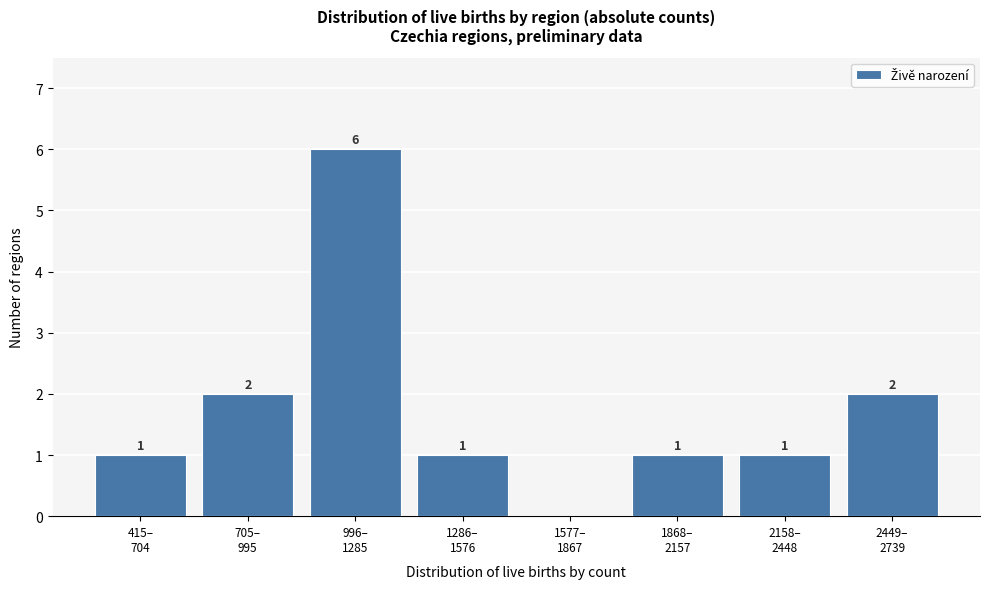

How many values are between 1 and 2?

6